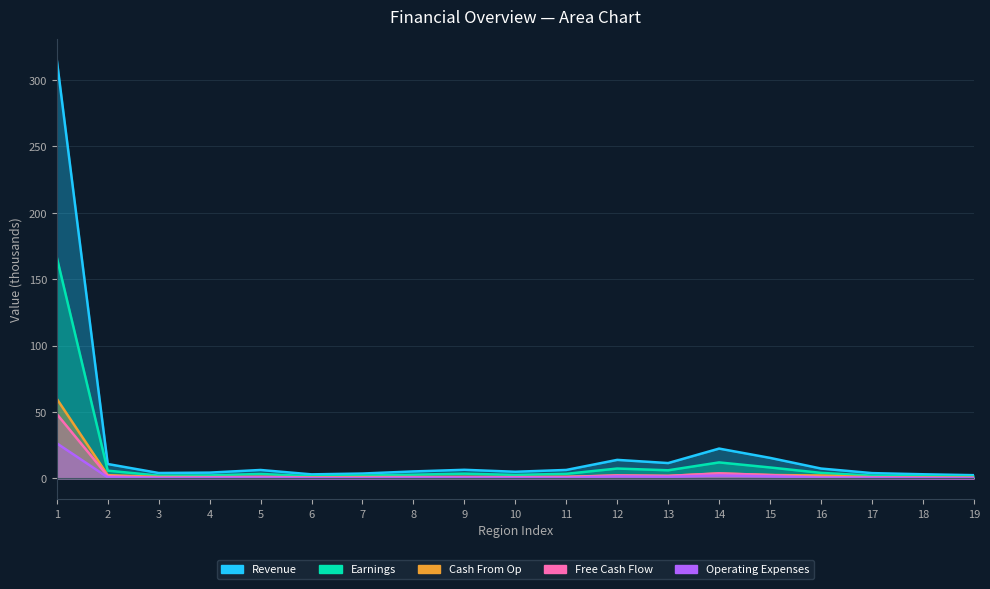

What is the average value of the Cash From Op series?

4.5